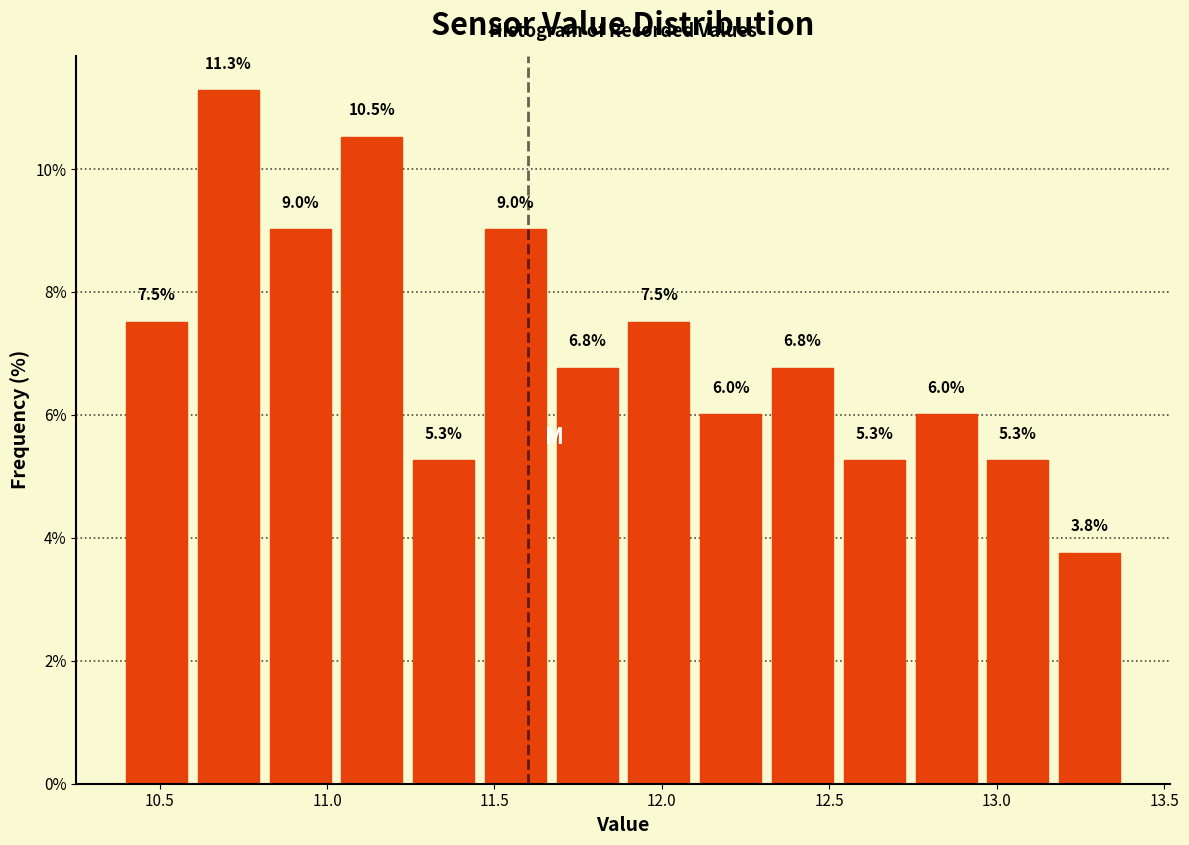

Reading left to right, transcribe this chart: for each bar, give the range it covers on the x-axis and its height. The bar edges are not printed on the chart, so give them approximately, as read against the axis.

10.40 to 10.60: 7.5
10.60 to 10.85: 11.3
10.85 to 11.05: 9.0
11.05 to 11.25: 10.5
11.25 to 11.45: 5.3
11.45 to 11.70: 9.0
11.70 to 11.90: 6.8
11.90 to 12.10: 7.5
12.10 to 12.35: 6.0
12.35 to 12.55: 6.8
12.55 to 12.75: 5.3
12.75 to 12.95: 6.0
12.95 to 13.20: 5.3
13.20 to 13.40: 3.8